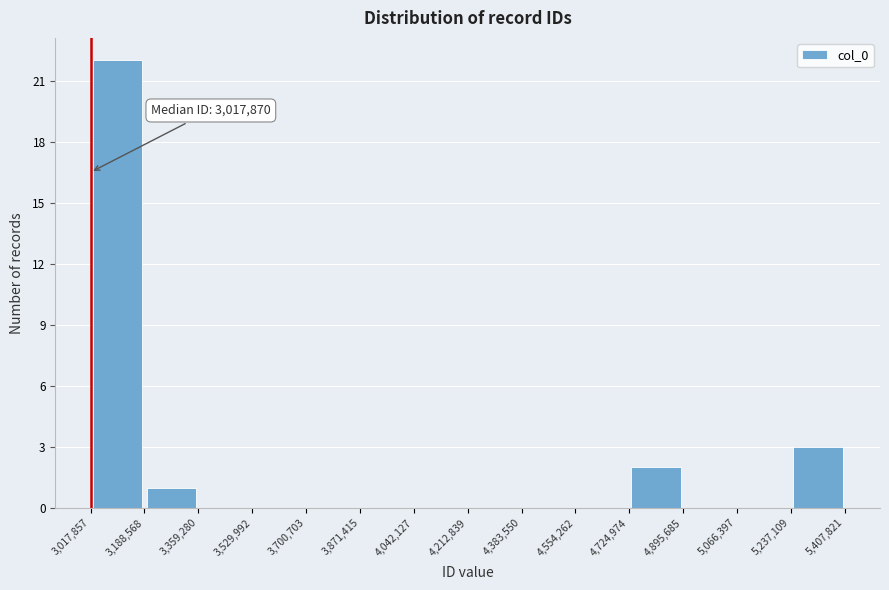

Over which range of the x-axis is the bar tallest?

3,017,857 to 3,188,568